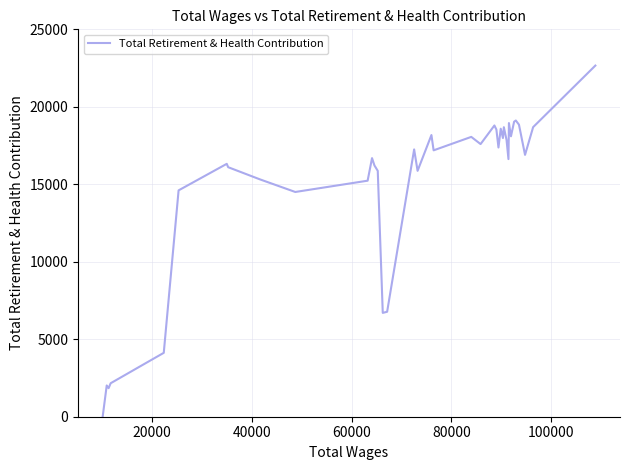

What is the greatest value displayed?

22661